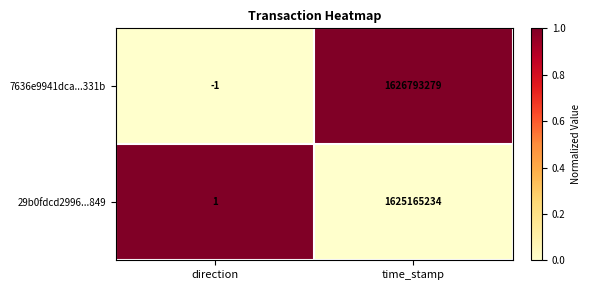

At which category is the sum across all series the highest?

time_stamp